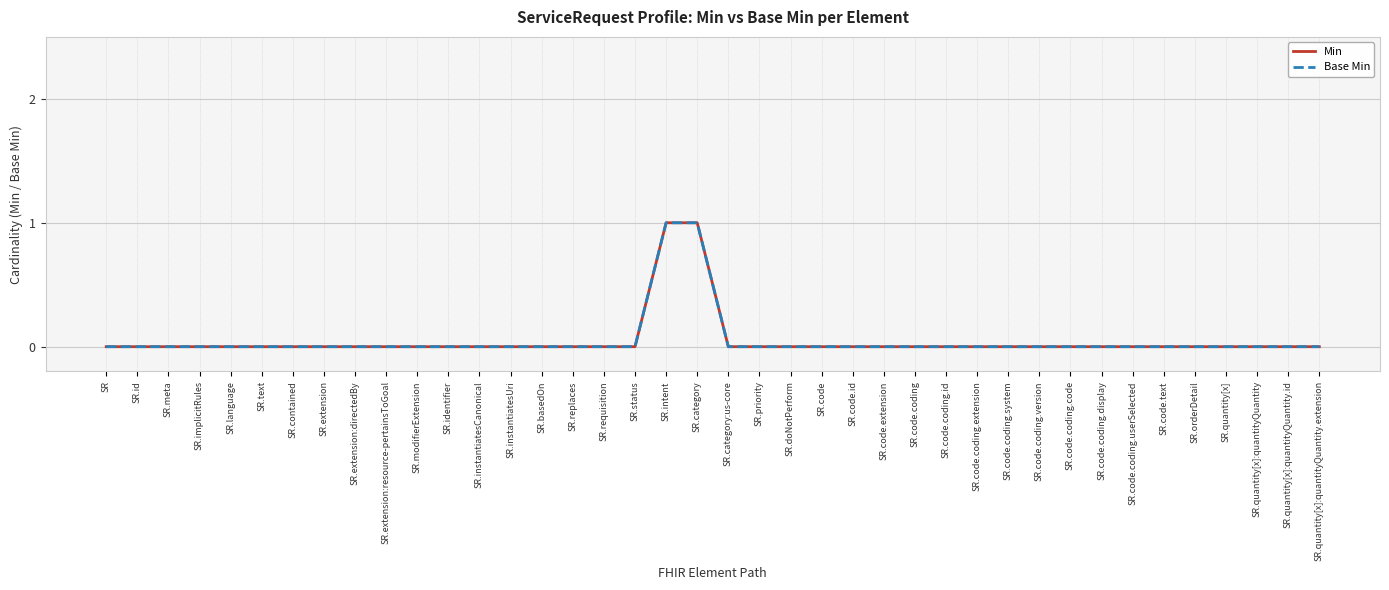

What are all the series names shown in the legend?

Min, Base Min